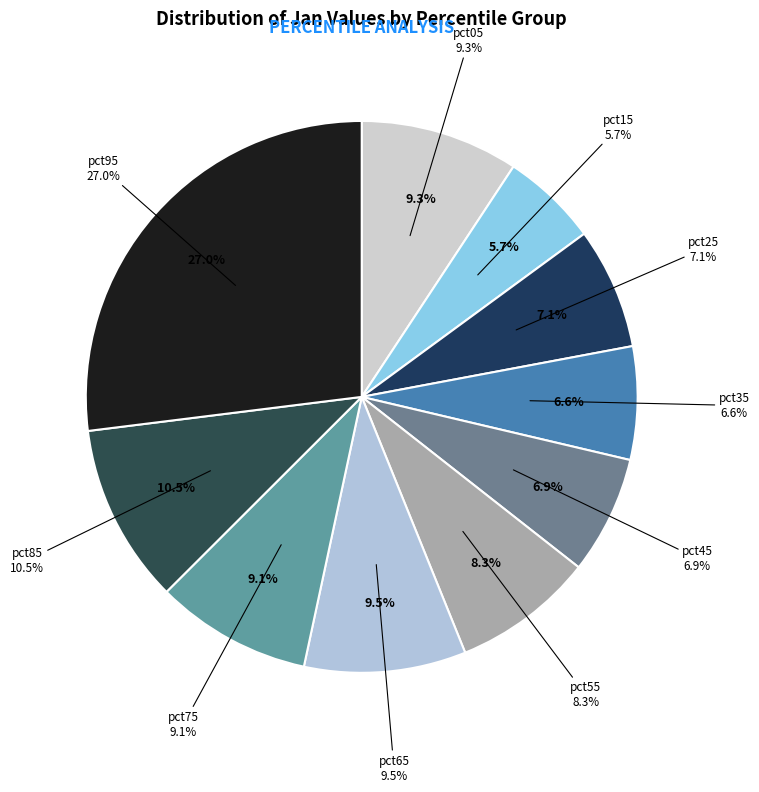

To the nearest percent, what is the average slice percentage?

10%